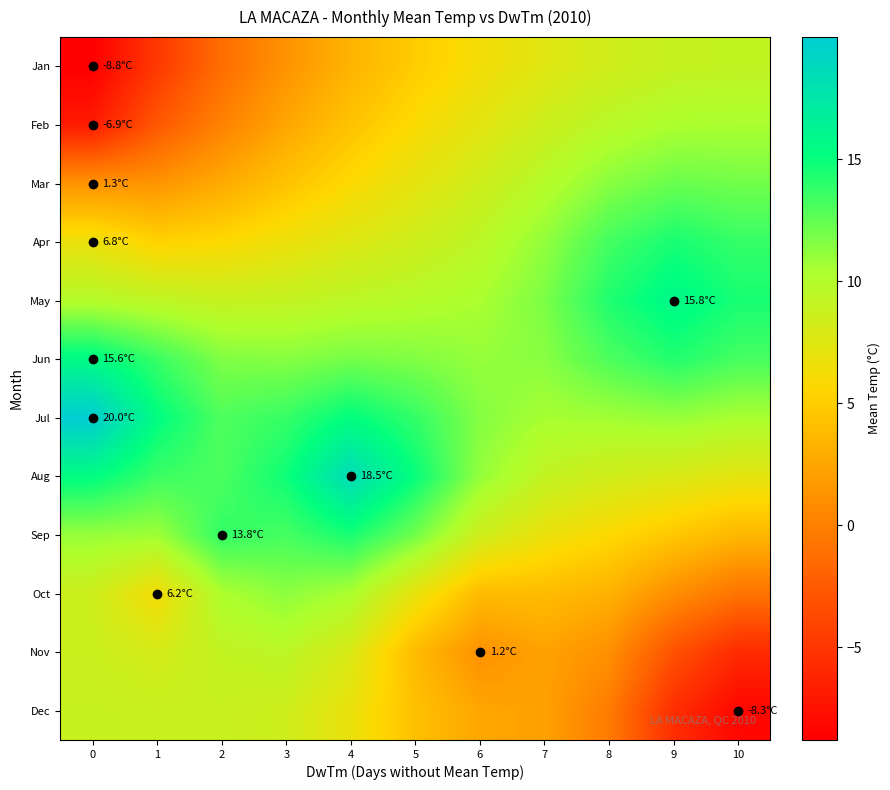

Reading right to left, transcribe all the data shown in this chart.

Jan: 10=9.2	9=8.9	8=8.3	7=7.4	6=6.3	5=4.9	4=3.3	3=1.3	2=-1.3	1=-4.8	0=-8.8
Feb: 10=10.4	9=10.3	8=9.7	7=8.6	6=7.3	5=5.9	4=4.4	3=2.5	2=0.2	1=-2.8	0=-6.9
Mar: 10=12.0	9=12.3	8=11.4	7=9.9	6=8.4	5=7.1	4=5.8	3=4.4	2=2.8	1=1.4	0=1.3
Apr: 10=13.7	9=14.5	8=13.3	7=11.2	6=9.5	5=8.5	4=7.6	3=6.6	2=5.7	1=5.3	0=6.8
May: 10=14.5	9=15.8	8=14.3	7=11.8	6=10.4	5=9.9	4=9.6	3=9.1	2=8.9	1=9.4	0=9.9
Jun: 10=13.3	9=14.2	8=13.0	7=11.4	6=11.1	5=11.6	4=11.9	3=11.5	2=11.7	1=13.6	0=15.6
Jul: 10=10.4	9=11.0	8=10.7	7=10.5	6=11.5	5=13.8	4=15.2	3=13.7	2=13.0	1=15.3	0=20.0
Aug: 10=7.2	9=7.8	8=8.3	7=9.1	6=11.1	5=15.0	4=18.5	3=14.8	2=13.1	1=13.6	0=15.3
Sep: 10=3.6	9=4.6	8=5.8	7=6.8	6=8.5	5=12.1	4=14.5	3=13.3	2=13.8	1=10.8	0=11.0
Oct: 10=-0.8	9=1.0	8=3.2	7=3.9	6=3.9	5=6.9	4=10.4	3=11.3	2=10.3	1=6.2	0=8.5
Nov: 10=-5.8	9=-3.1	8=1.1	7=2.3	6=1.2	5=3.8	4=7.8	3=9.5	2=9.1	1=8.1	0=8.6
Dec: 10=-8.3	9=-5.5	8=-0.3	7=2.2	6=2.5	5=4.2	4=6.8	3=8.4	2=8.8	1=8.8	0=8.9